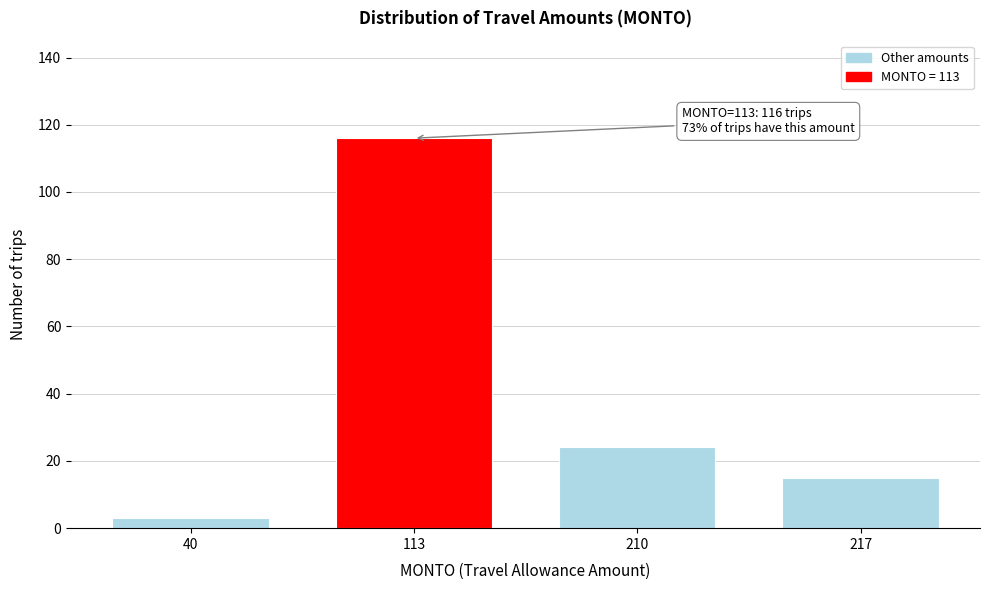

Reading left to right, extract all data points from this chart.

3	116	24	15